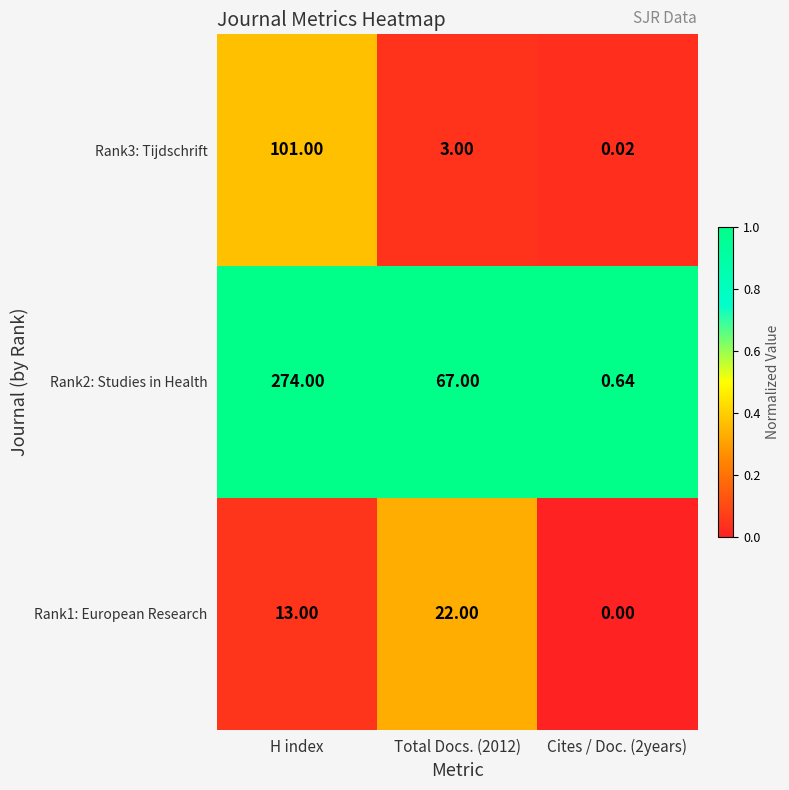

Which category has the highest value across all series?

H index